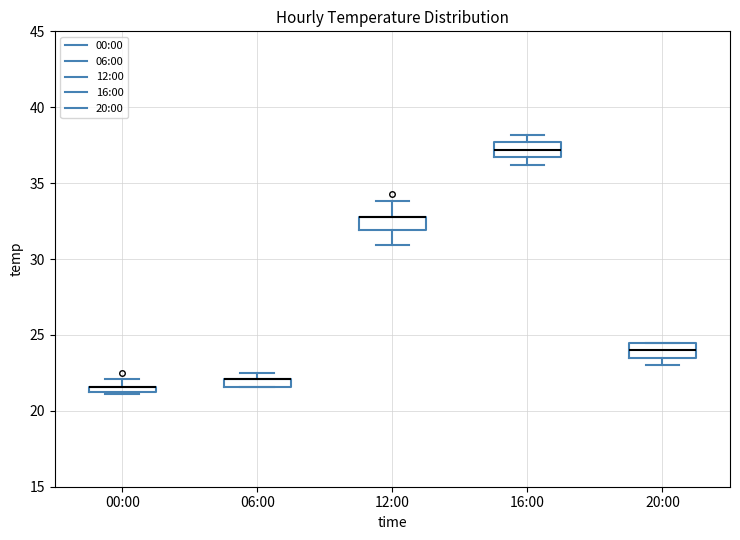

Where is the lower edge of the box for 12:00 on the y-axis? The values are not printed on the chart, so give them approximately, as read against the axis.

32.0